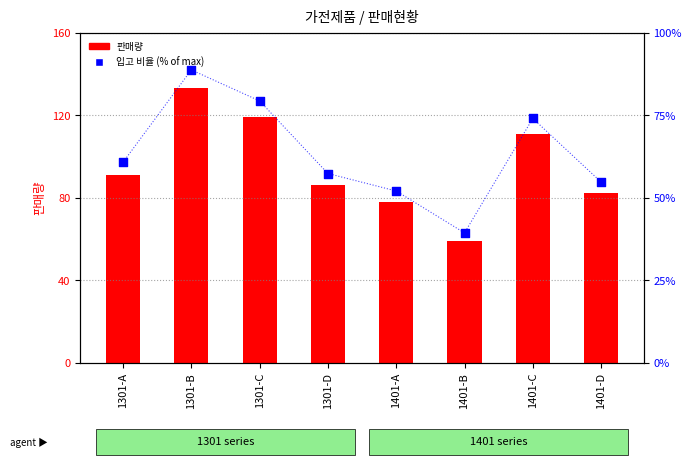

Which series reaches the minimum Y coordinate?

입고 비율 (% of max)